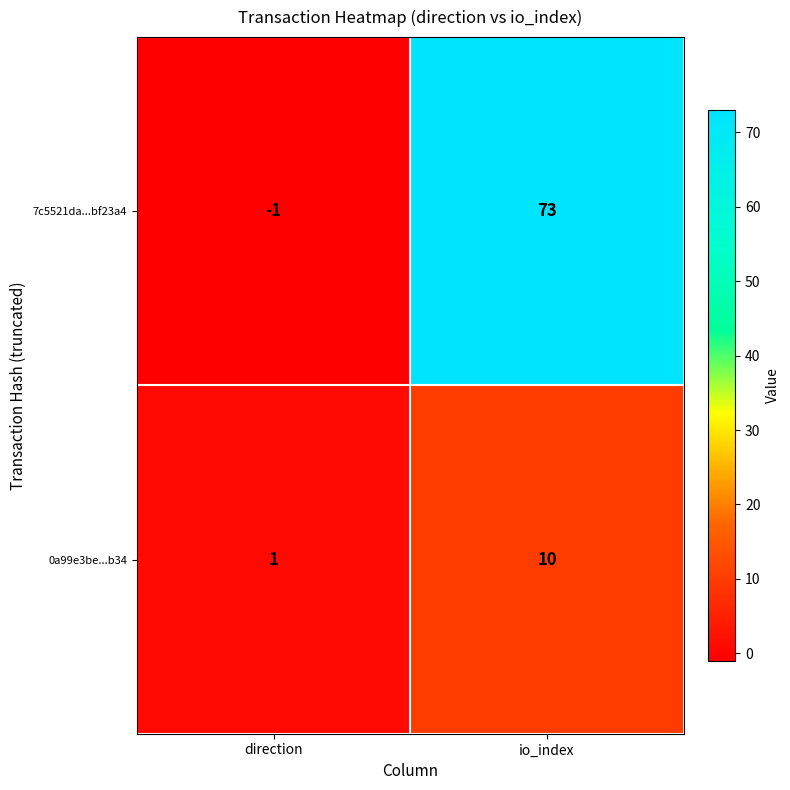

Rank the series by their average value, from lowest to highest.

0a99e3be...b34, 7c5521da...bf23a4